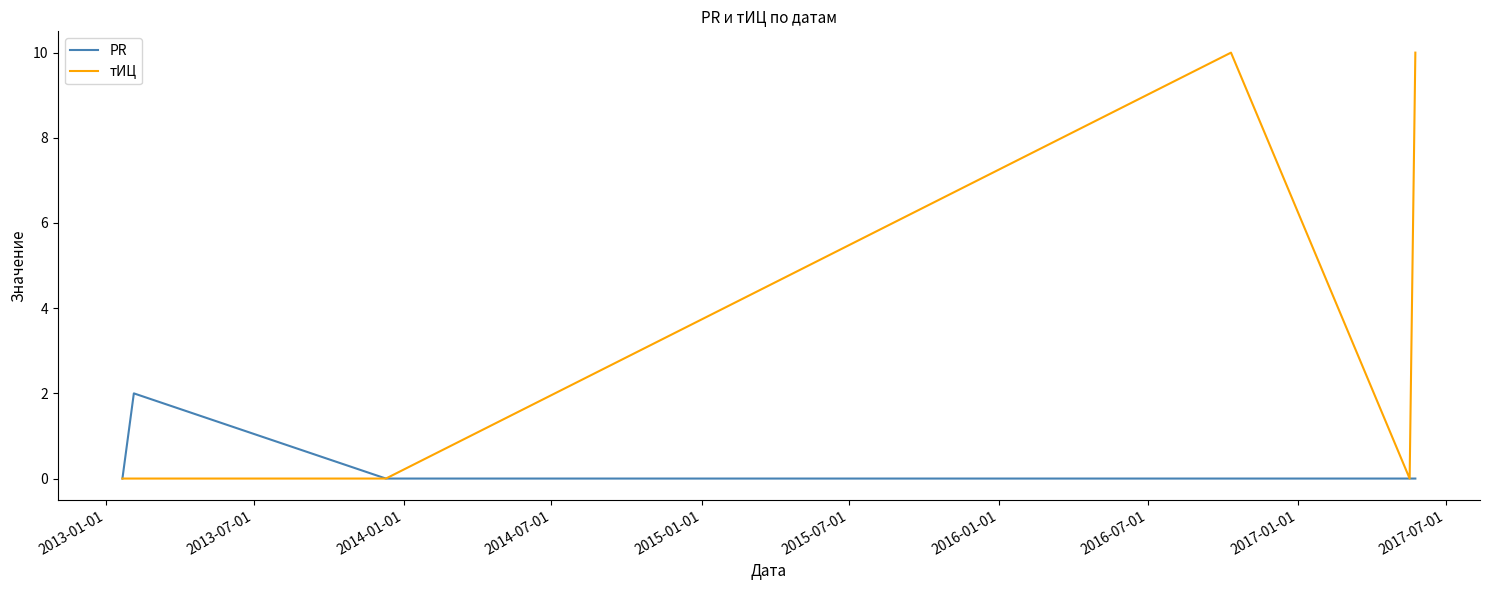

List the series in order of their overall mean, highest first.

тИЦ, PR